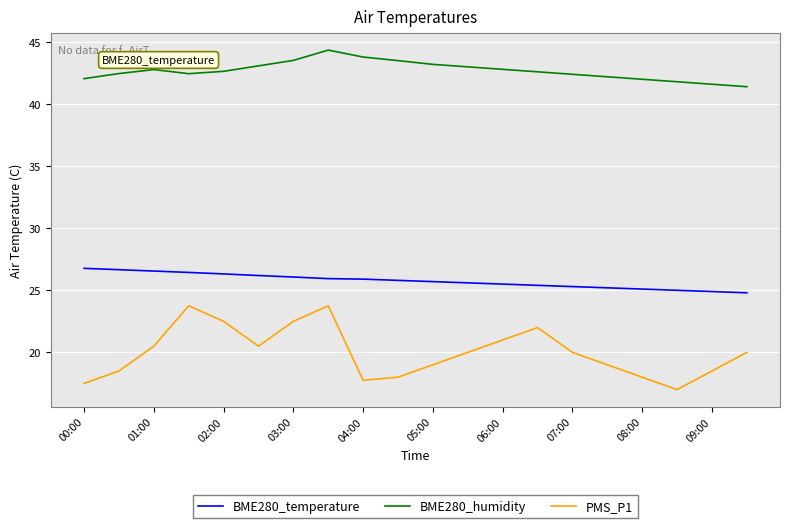

Which series has the widest spread of values?

PMS_P1